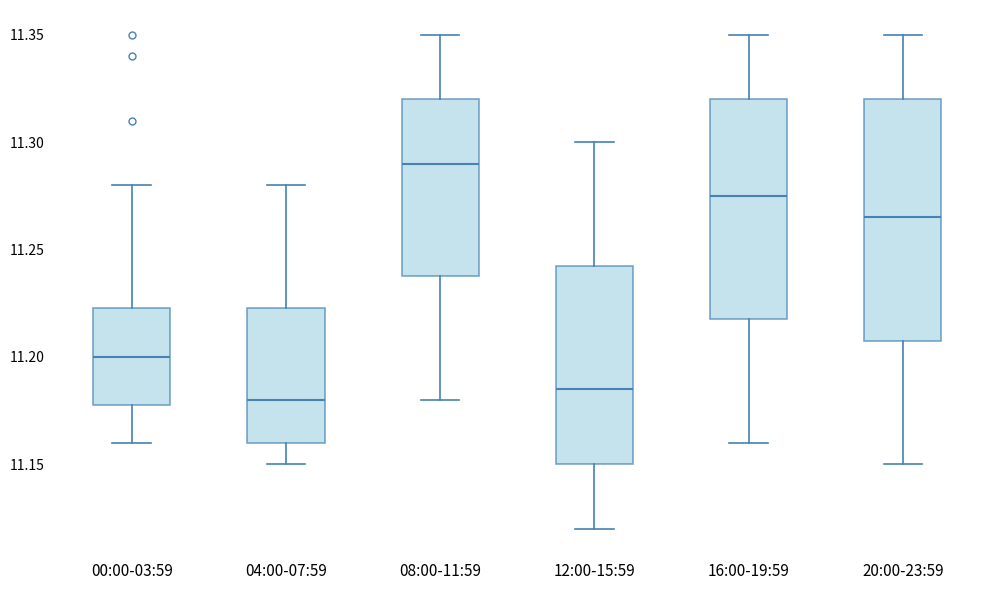

Reading left to right, transcribe this box plot: for each box, give where its median line is, the range the box spans, and where its two whiskers end, as read against the y-axis. The values are not printed on the chart, so give them approximately, as read against the axis.

00:00-03:59: median 11.200, box 11.180 to 11.225, whiskers 11.160 to 11.280
04:00-07:59: median 11.180, box 11.160 to 11.225, whiskers 11.150 to 11.280
08:00-11:59: median 11.290, box 11.240 to 11.320, whiskers 11.180 to 11.350
12:00-15:59: median 11.185, box 11.150 to 11.245, whiskers 11.120 to 11.300
16:00-19:59: median 11.275, box 11.220 to 11.320, whiskers 11.160 to 11.350
20:00-23:59: median 11.265, box 11.210 to 11.320, whiskers 11.150 to 11.350